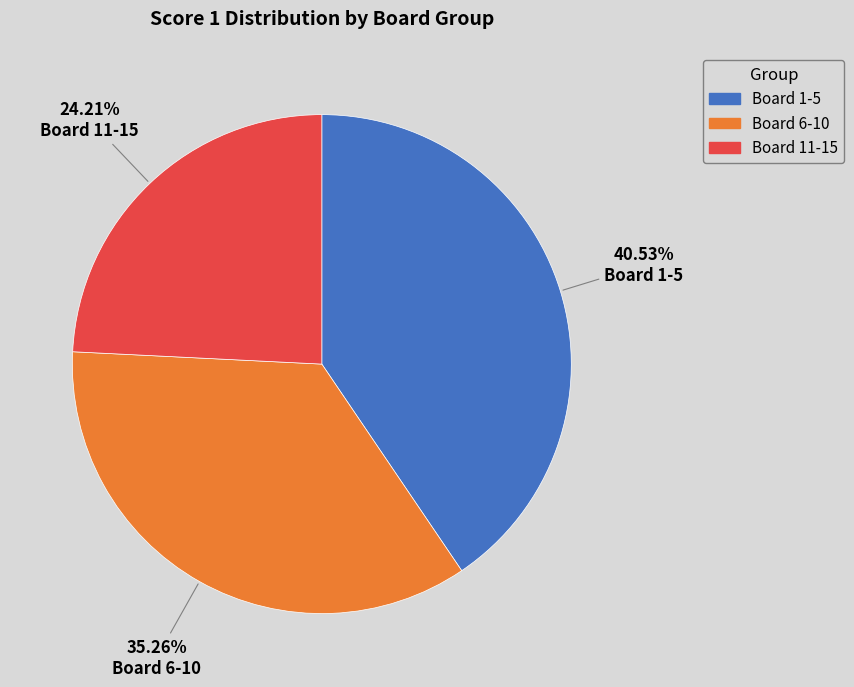

Is there a majority slice in this chart?

No